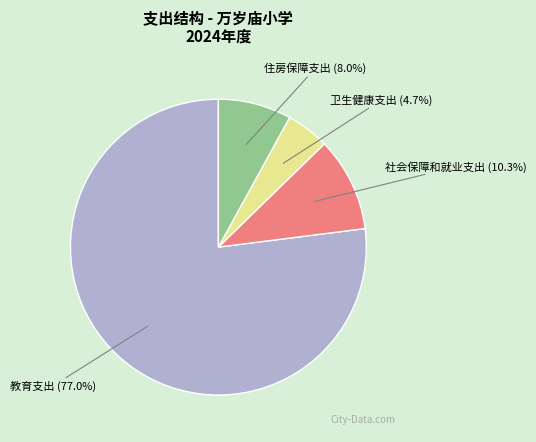

Which has a higher value, 社会保障和就业支出 or 住房保障支出?

社会保障和就业支出